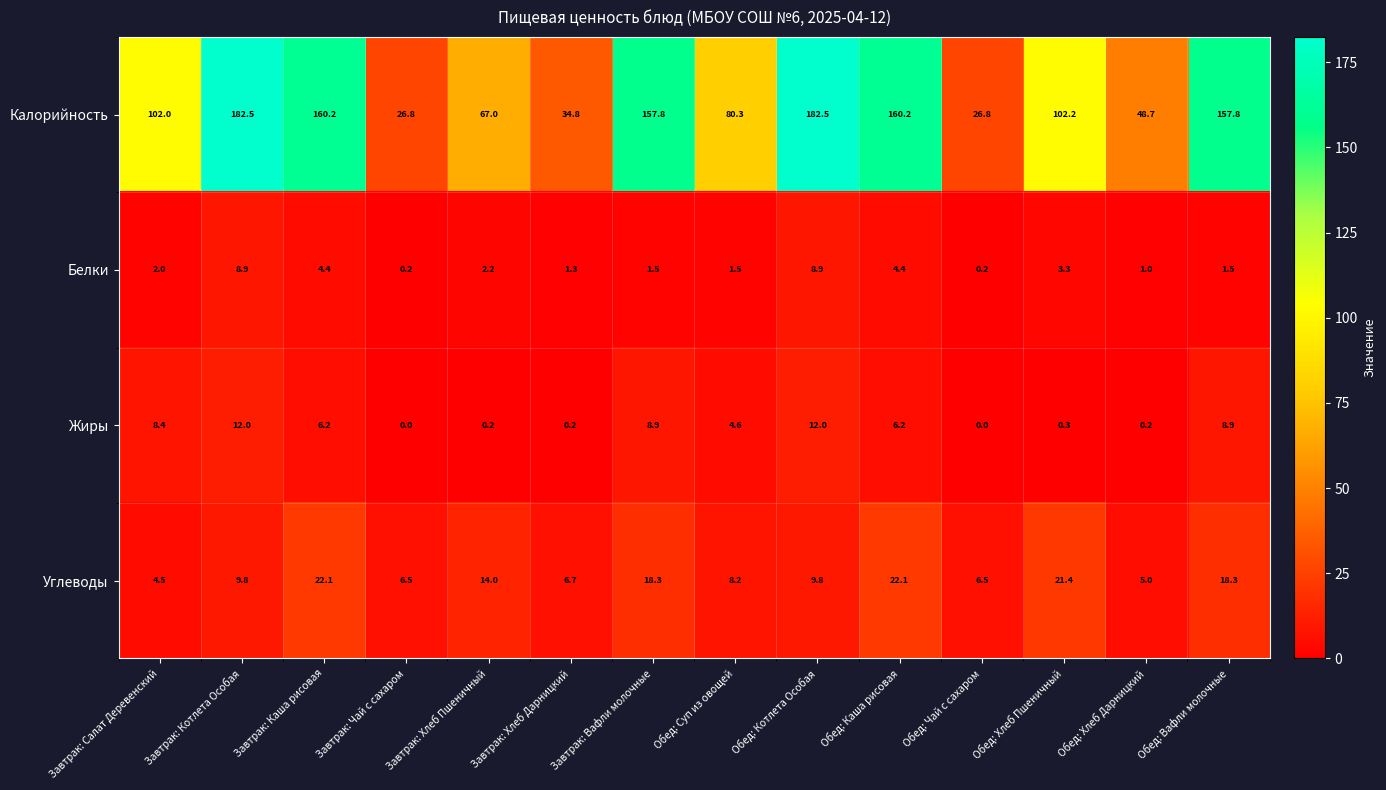

How many series are shown in this chart?

4